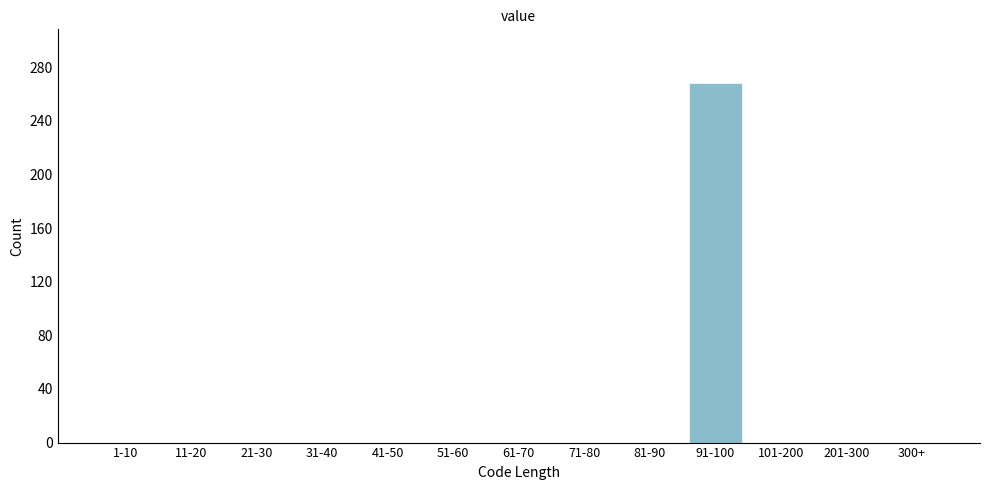

Reading right to left, list all the values displayed in this chart.

300+=0	201-300=0	101-200=0	91-100=268	81-90=0	71-80=0	61-70=0	51-60=0	41-50=0	31-40=0	21-30=0	11-20=0	1-10=0